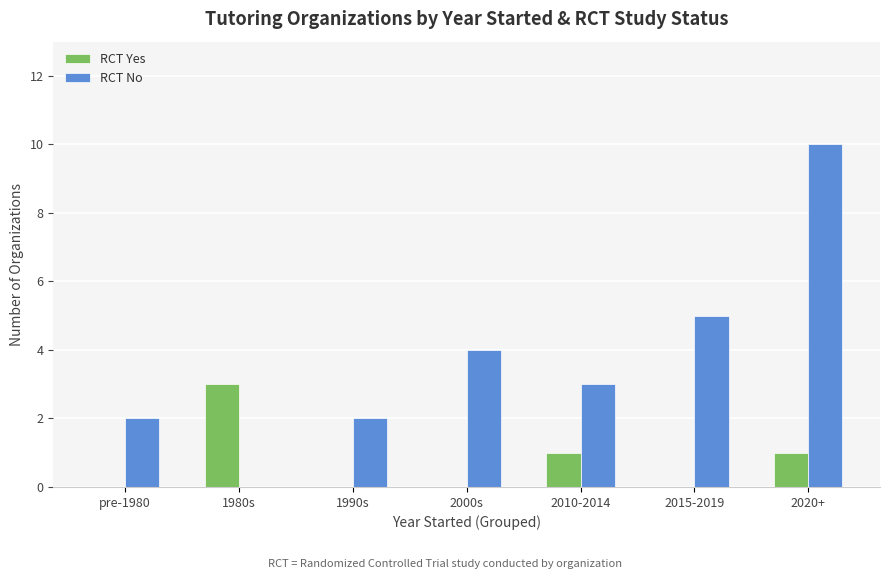

Reading left to right, what are all the values shown in this chart?

RCT Yes: 0	3	0	0	1	0	1
RCT No: 2	0	2	4	3	5	10